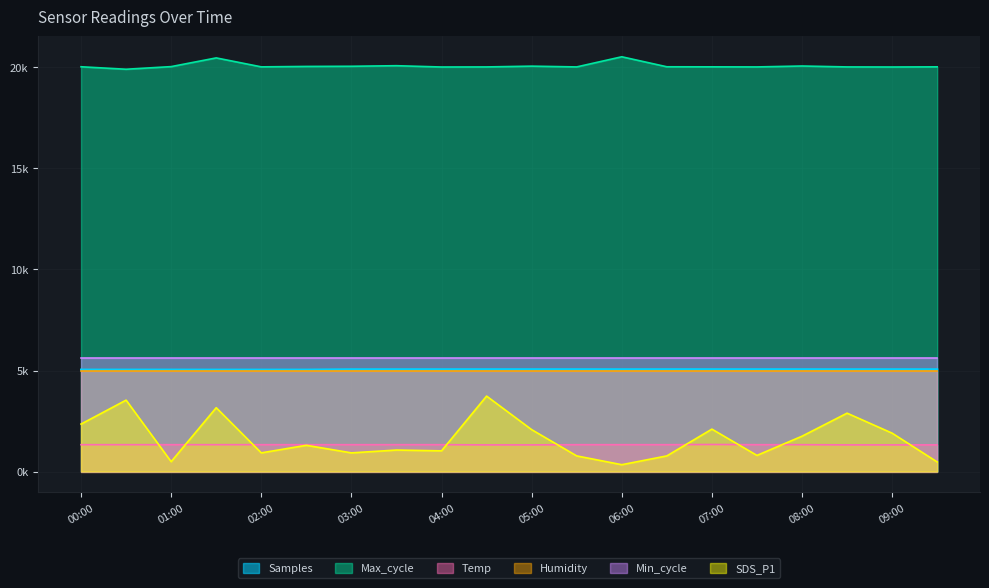

Where is SDS_P1 nearest to the value 2037?

05:00